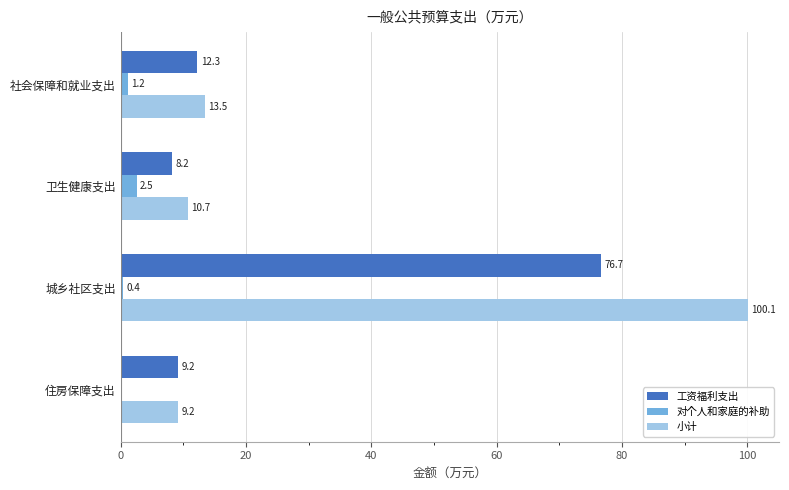

True or false: 小计 has a value of 13.5 at 社会保障和就业支出.

True